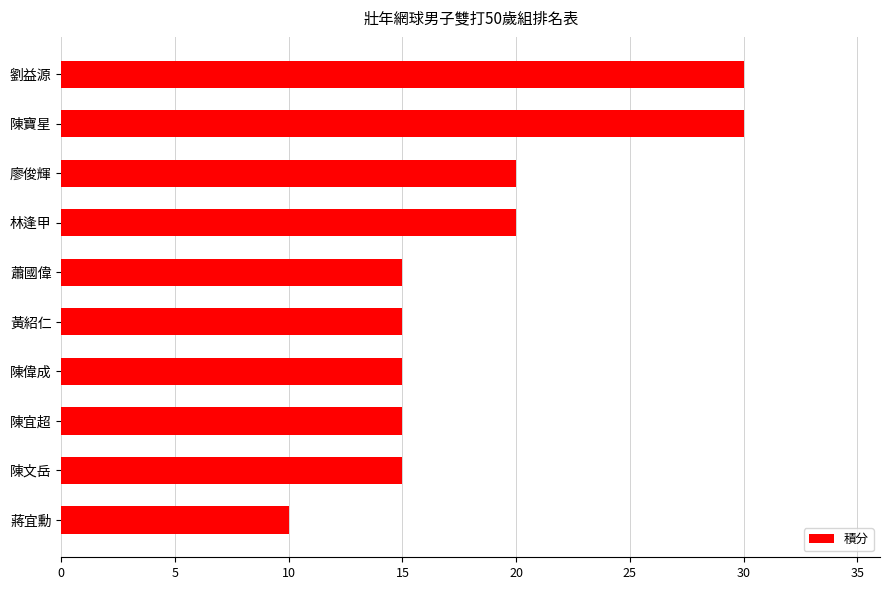

What is the difference between the maximum and second lowest values?

15